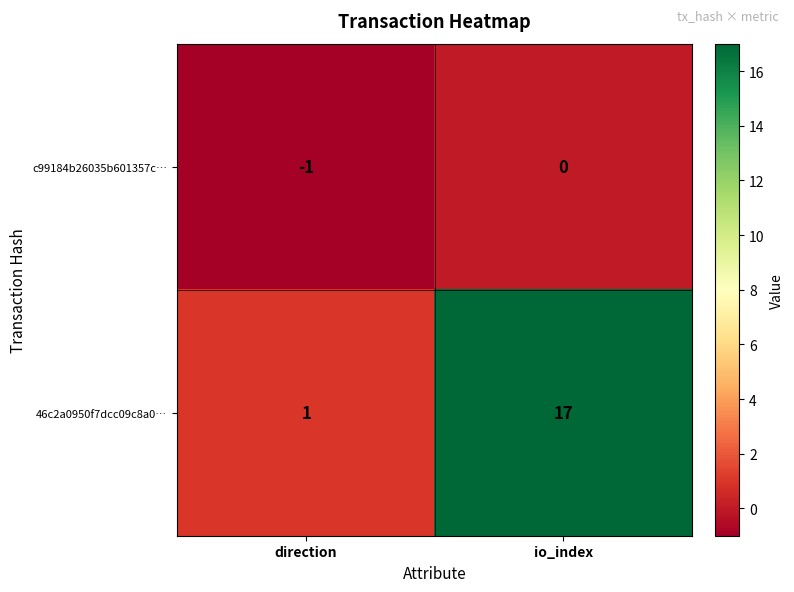

What is the difference between the highest and lowest values at direction?

2